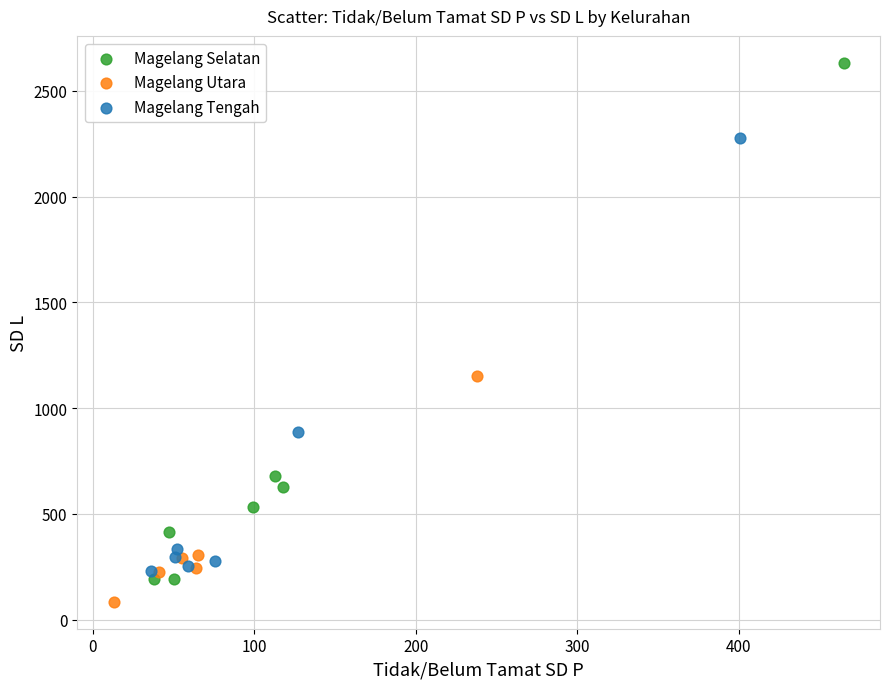

Which series reaches the maximum Y coordinate?

Magelang Selatan